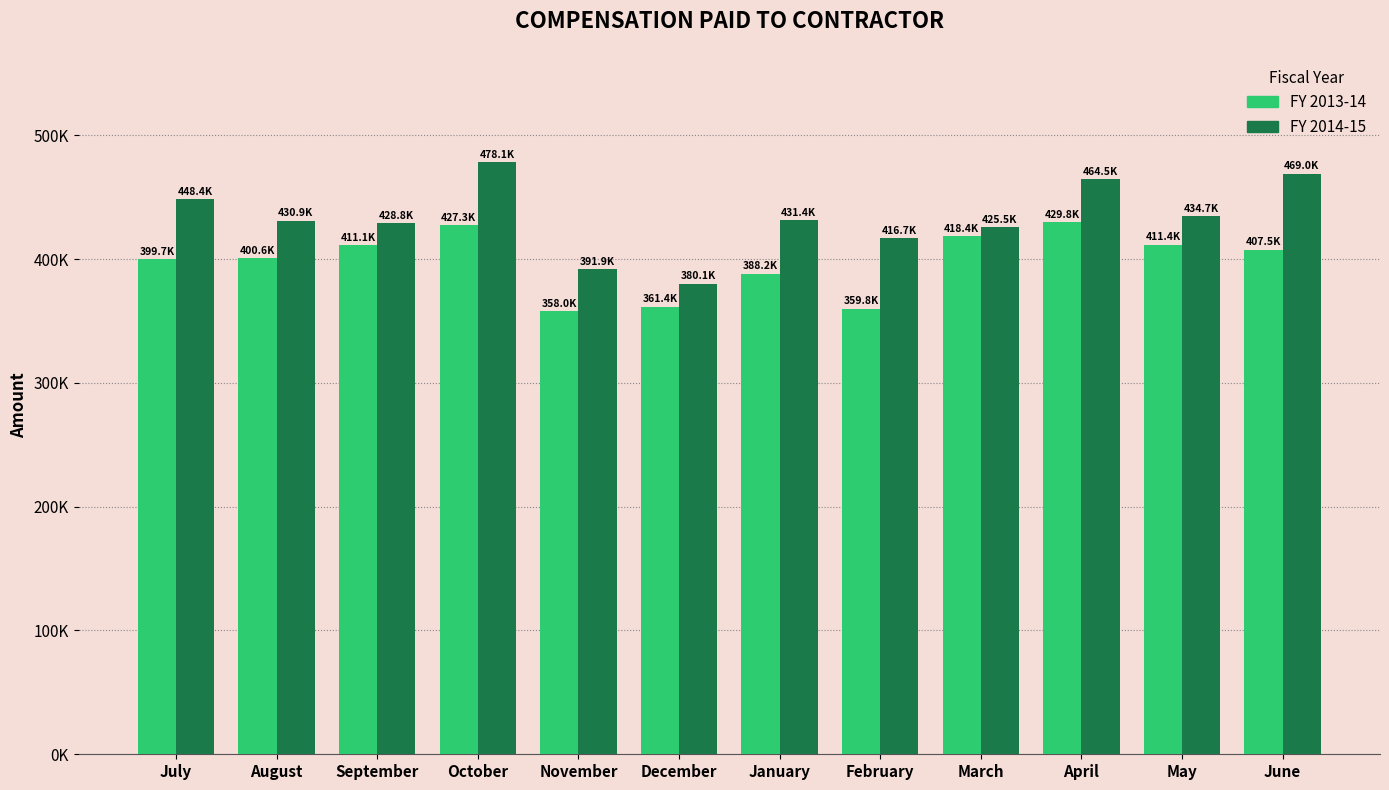

What is the label of the 4th bar from the right?

March